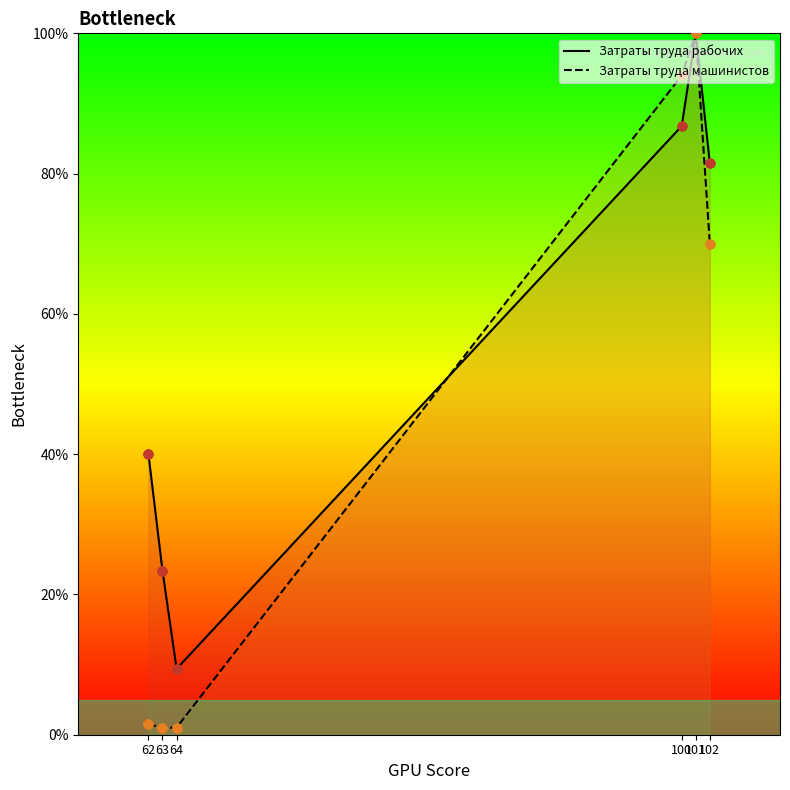

What are all the series names shown in the legend?

Затраты труда рабочих, Затраты труда машинистов